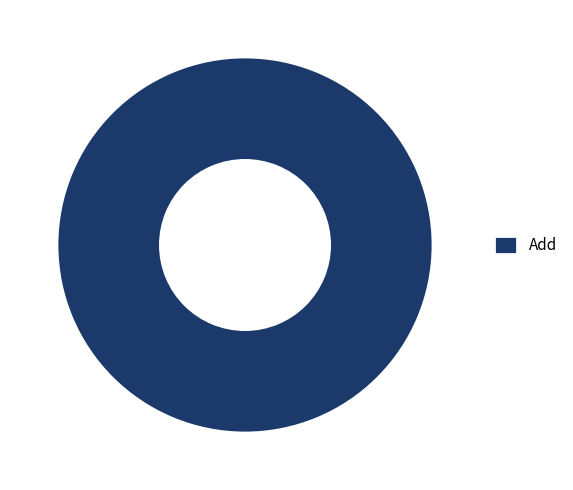

What is the majority slice?

Add